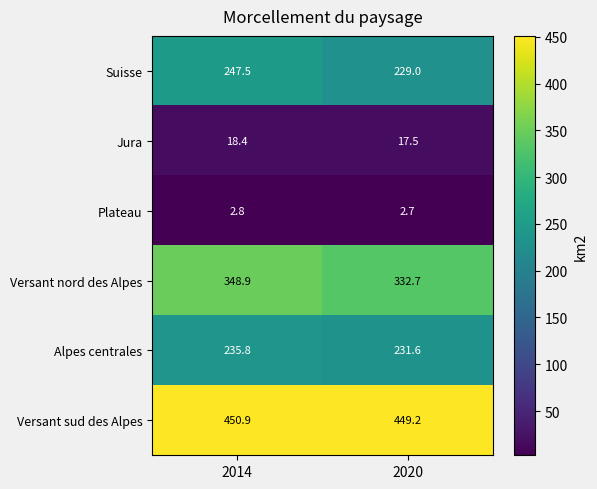

Reading left to right, list all the values displayed in this chart.

Suisse: 2014=247.5	2020=229.0
Jura: 2014=18.4	2020=17.5
Plateau: 2014=2.8	2020=2.7
Versant nord des Alpes: 2014=348.9	2020=332.7
Alpes centrales: 2014=235.8	2020=231.6
Versant sud des Alpes: 2014=450.9	2020=449.2